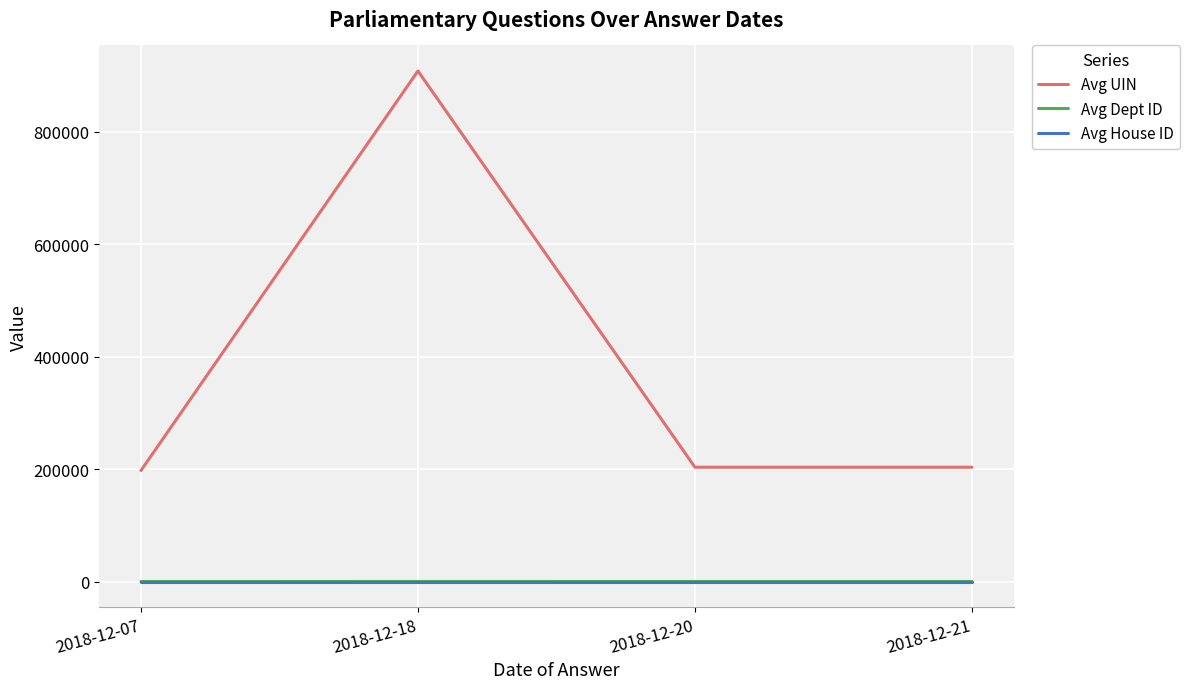

What is the spread (max minus min) of values at 2018-12-07?

197431